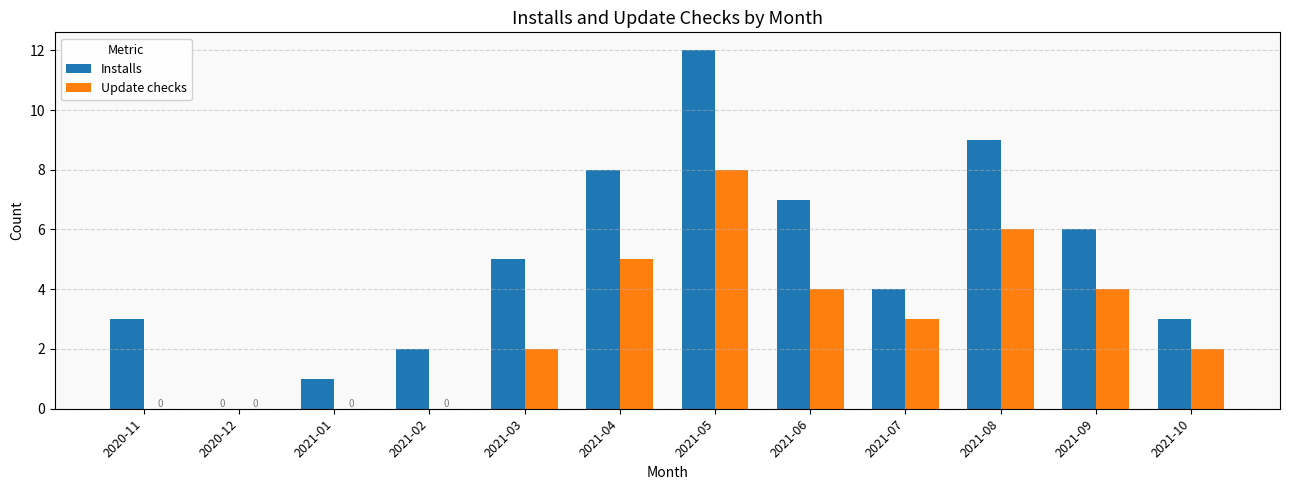

What is the approximate value of Installs at 2021-02?

2